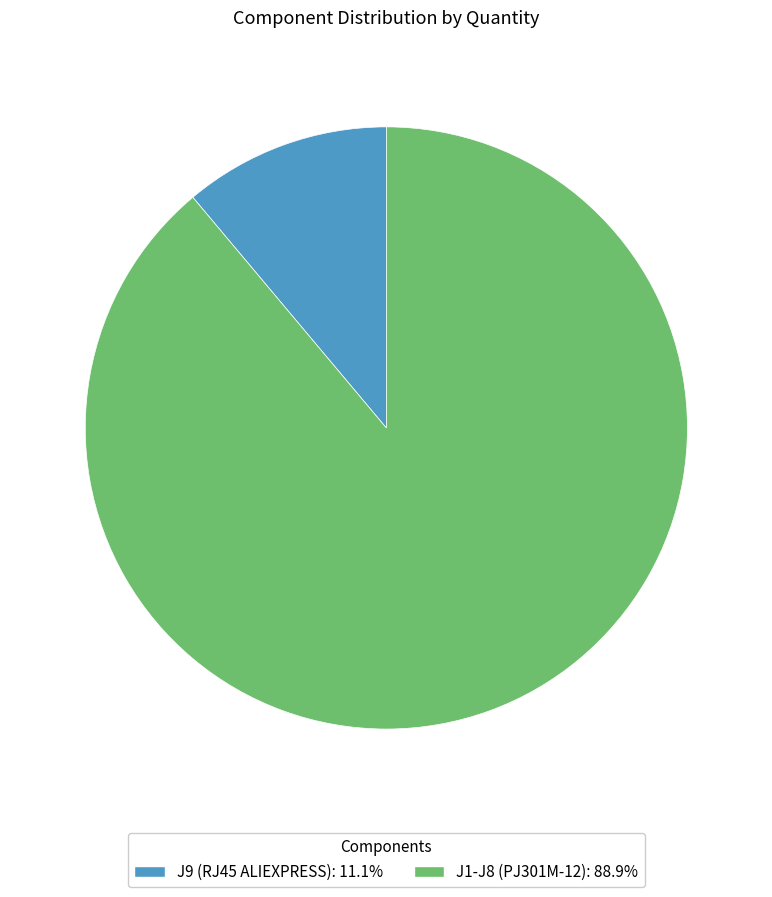

Does J9 (RJ45 ALIEXPRESS) represent more than half of the total?

No